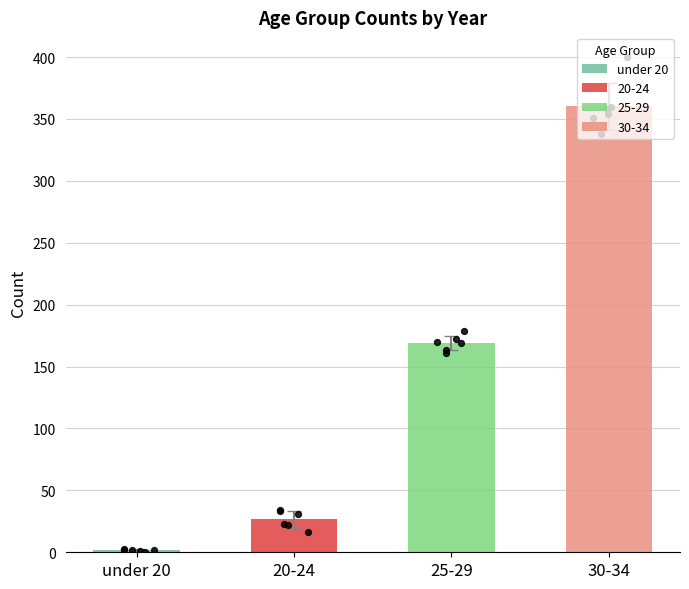

Is the value of under 20 at 2020-2021 greater than the value of 30-34 at 2020-2021?

No